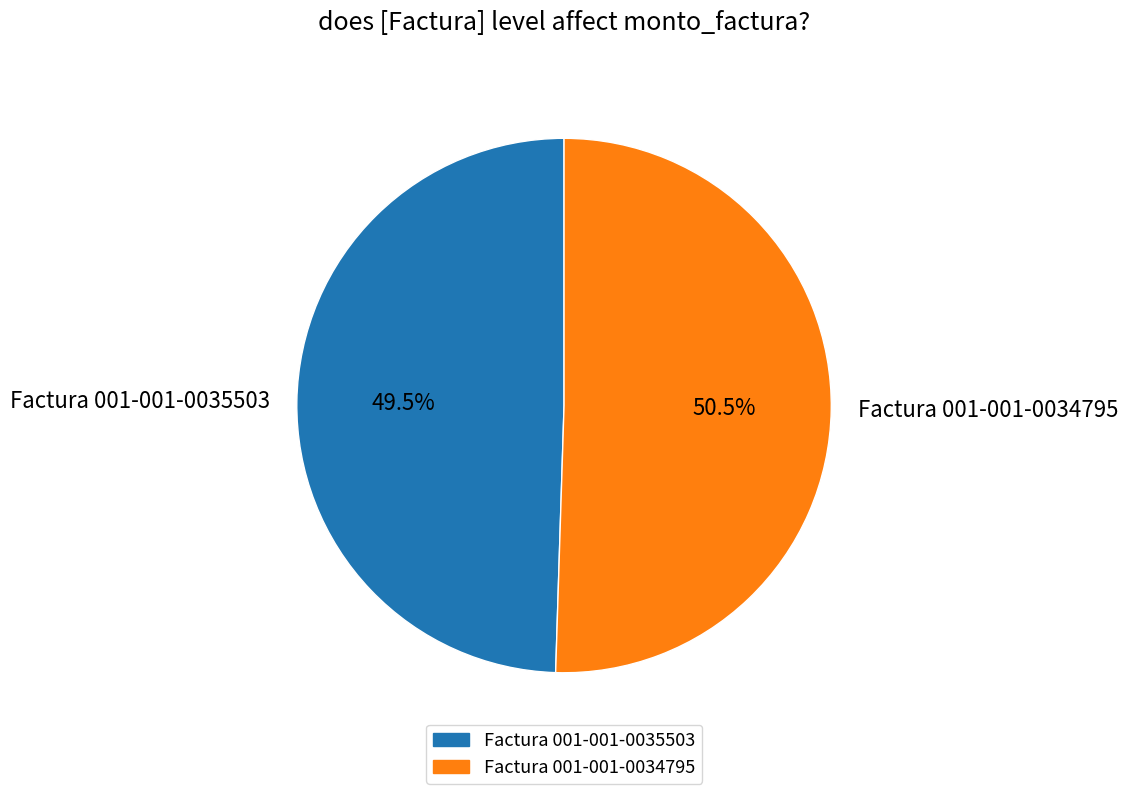

Rank the categories by value from lowest to highest.

Factura 001-001-0035503, Factura 001-001-0034795